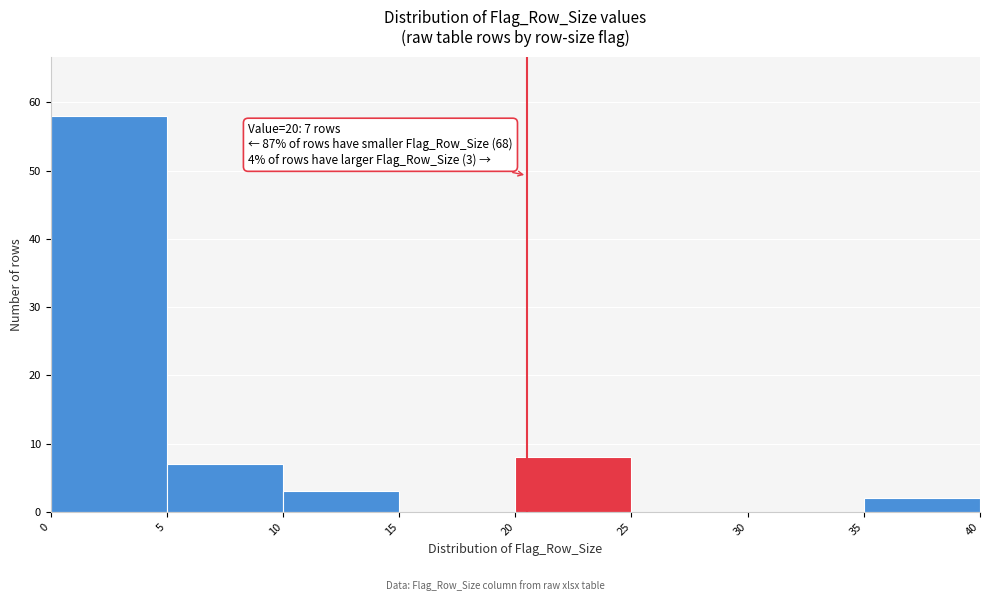

Over which range of the x-axis is the bar tallest?

0 to 5